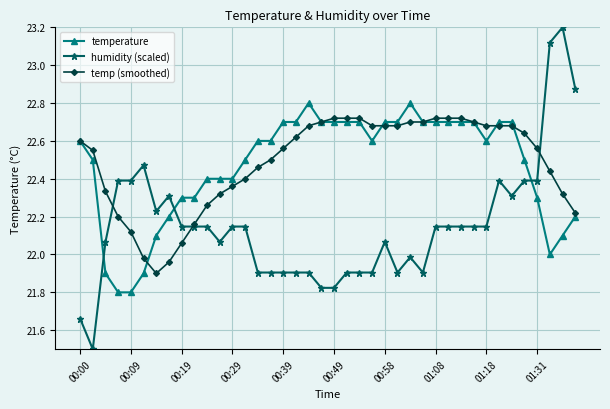

At how many categories does at least one series exceed 21?

40